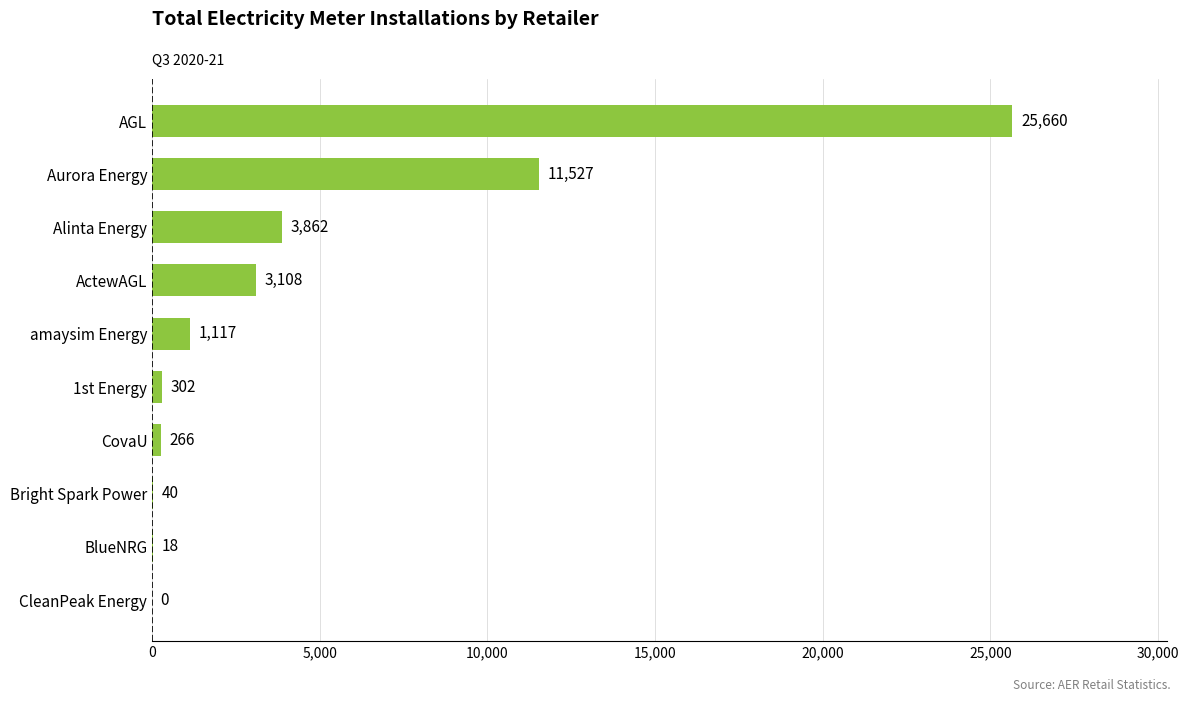

At which label is the value closest to 12830?

Aurora Energy